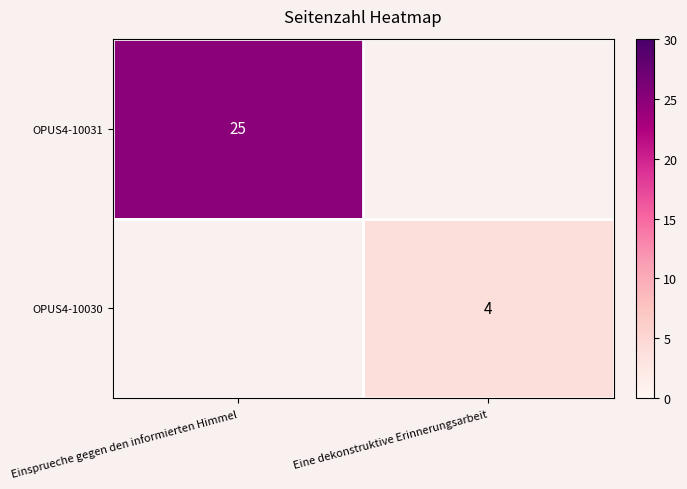

True or false: OPUS4-10030 has a value of 7 at Eine dekonstruktive Erinnerungsarbeit.

False